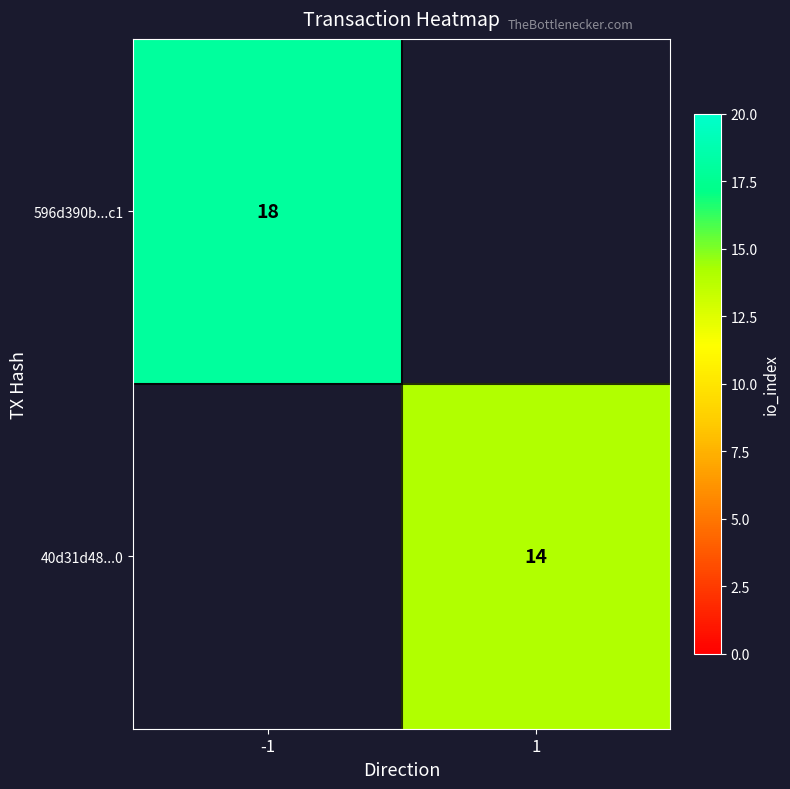

Is the value of 596d390b...c1 at -1 greater than the value of 40d31d48...0 at 1?

Yes